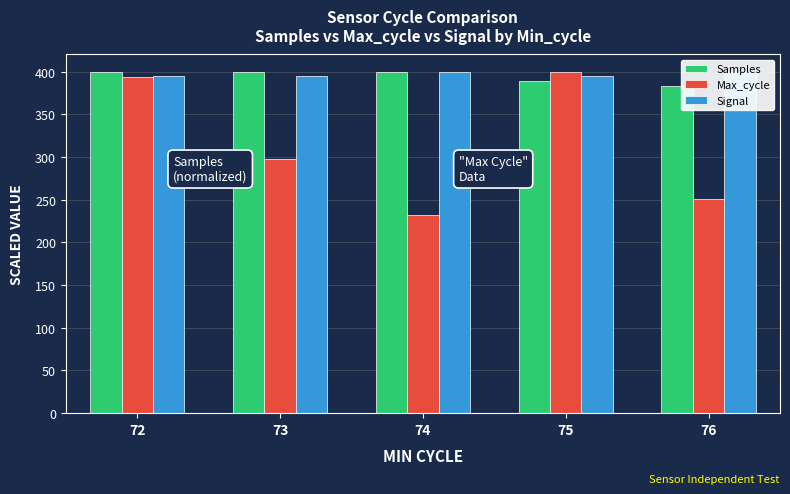

How many values in the Samples series are below 399?

2